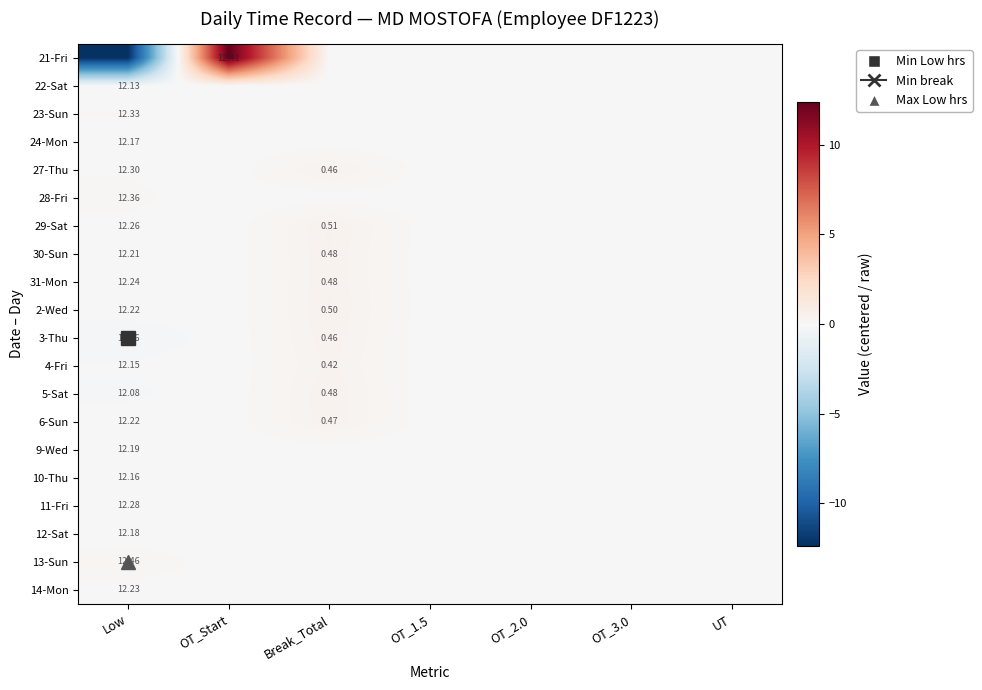

At Break_Total, list the series in order from largest to smallest.

29-Sat, 2-Wed, 30-Sun, 31-Mon, 5-Sat, 6-Sun, 27-Thu, 3-Thu, 4-Fri, 21-Fri, 22-Sat, 23-Sun, 24-Mon, 28-Fri, 9-Wed, 10-Thu, 11-Fri, 12-Sat, 13-Sun, 14-Mon